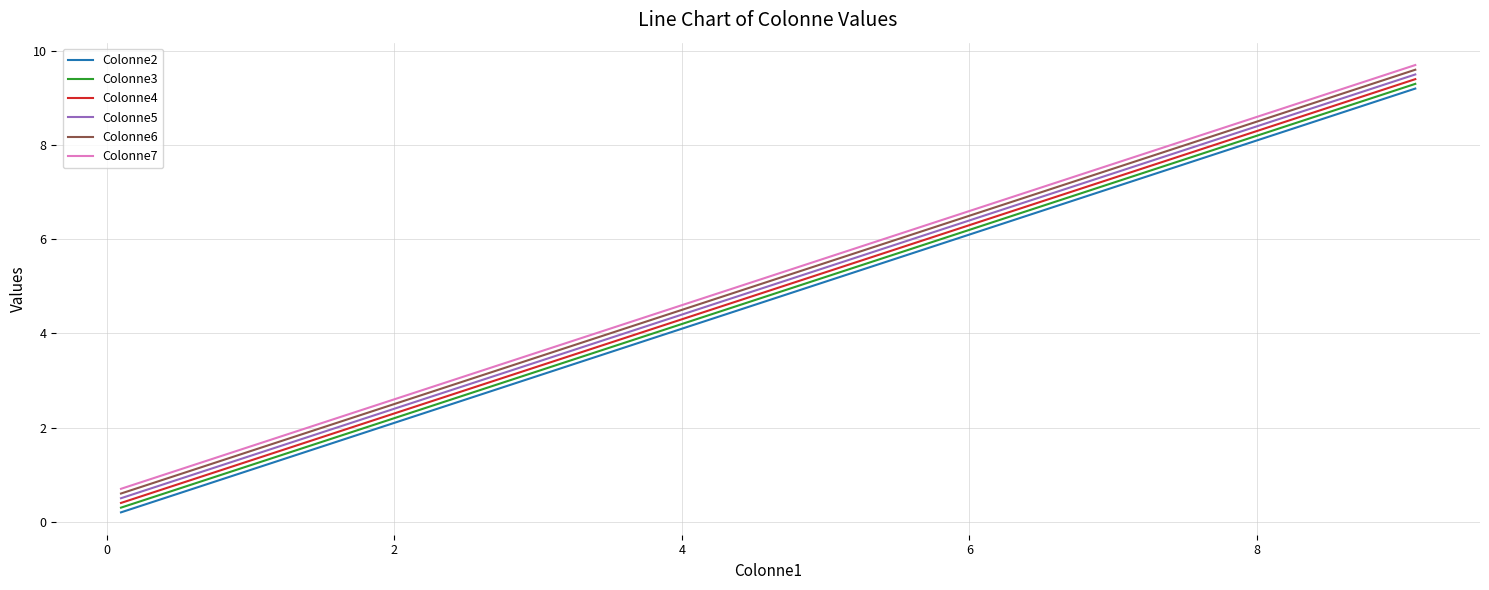

True or false: Colonne3 and Colonne6 intersect in this chart.

False